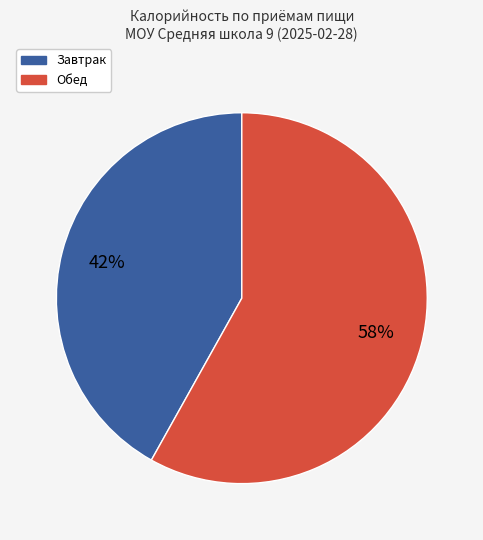

Is there any slice that represents more than half of the pie?

Yes